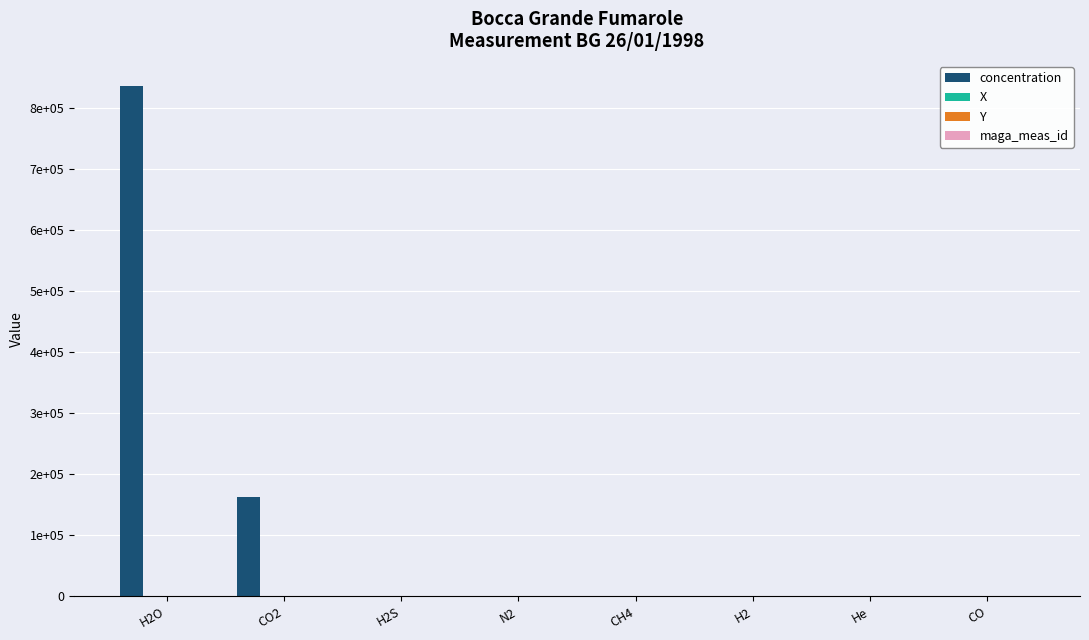

At which category is the sum across all series the highest?

H2O